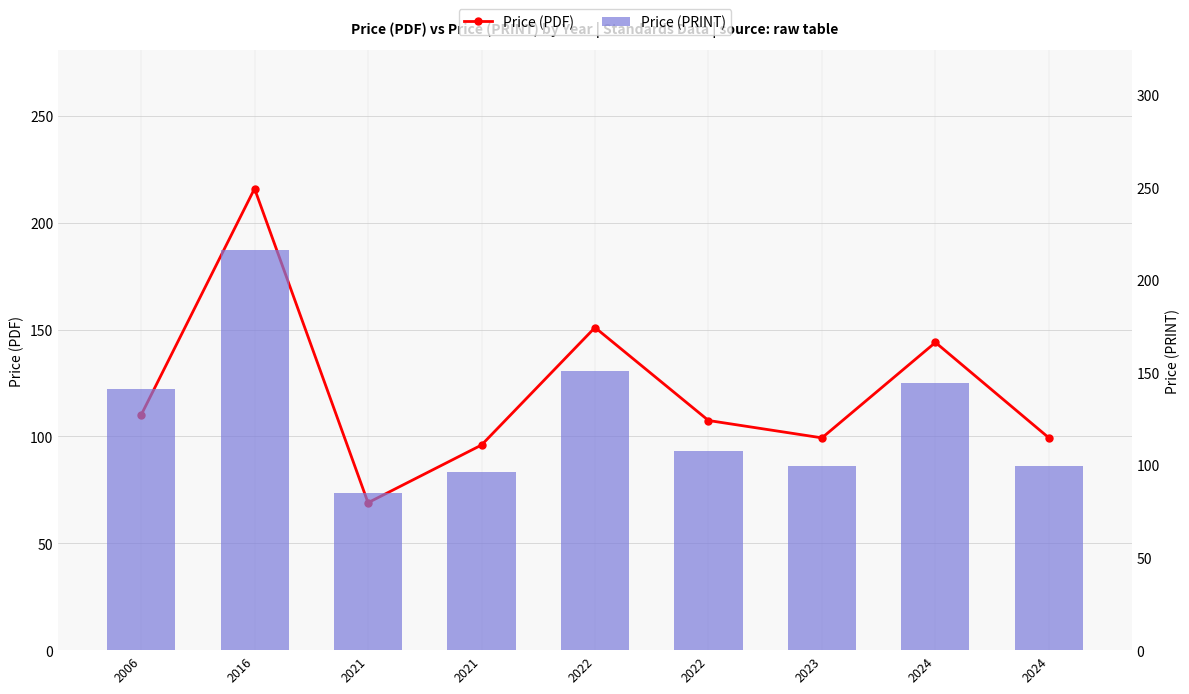

Read the Price (PDF) value at 2006.

110.0